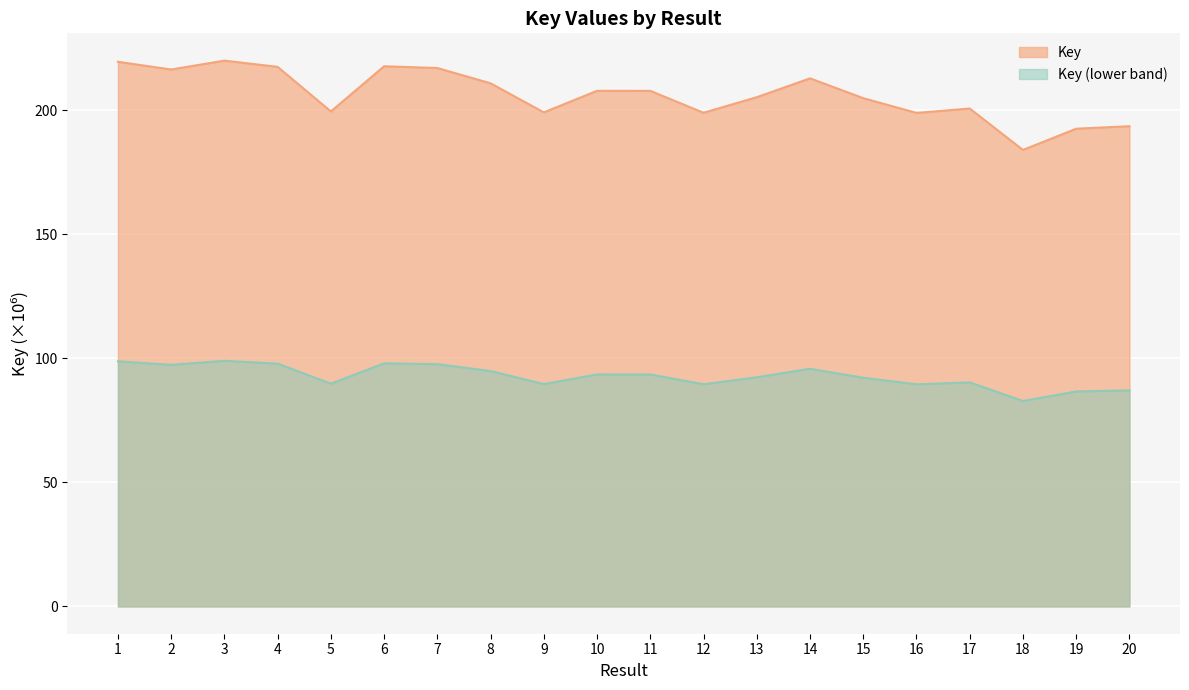

At which category does the data reach its first local peak?

3